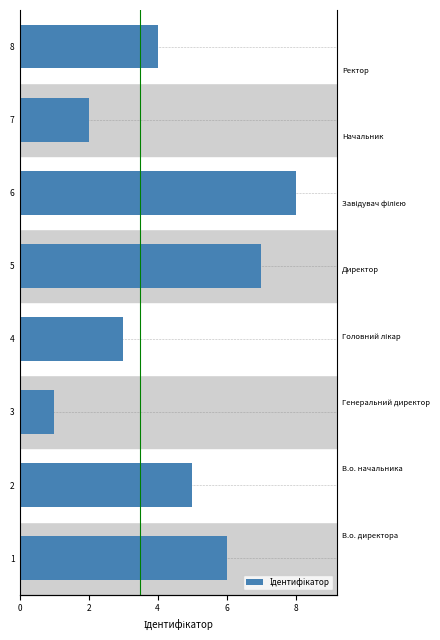

How many distinct data groups are displayed?

1